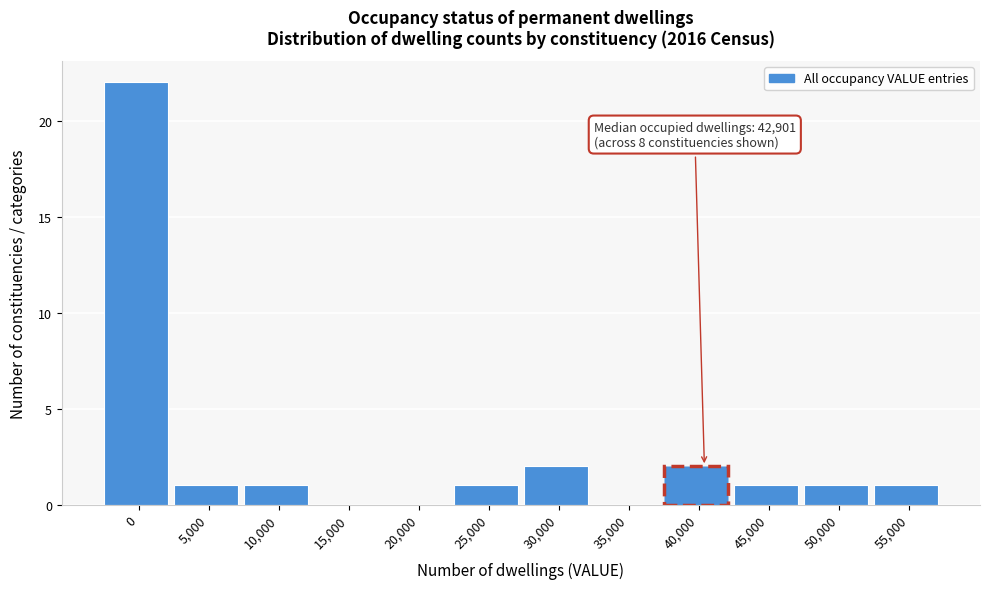

Reading right to left, transcribe all the data shown in this chart.

55,000=1	50,000=1	45,000=1	40,000=2	35,000=0	30,000=2	25,000=1	20,000=0	15,000=0	10,000=1	5,000=1	0=22